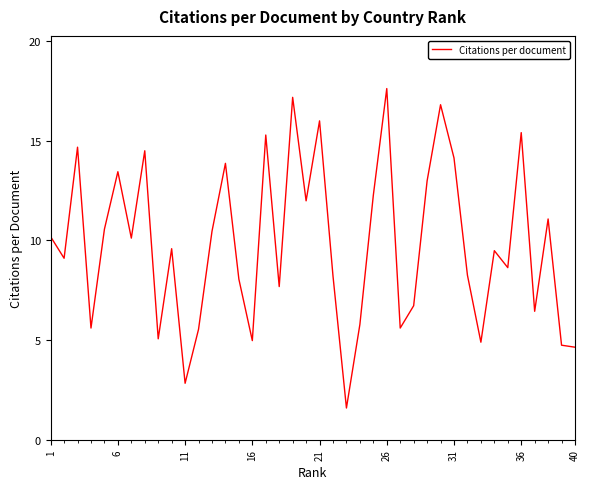

What is the greatest value displayed?

17.6